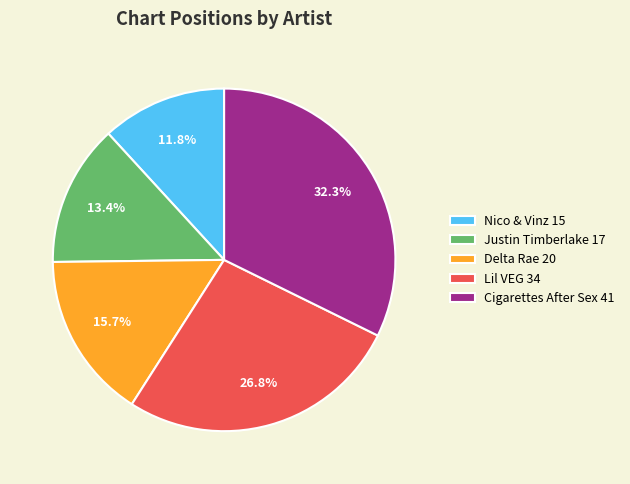

What percentage is NOT represented by Lil VEG?

73.2%